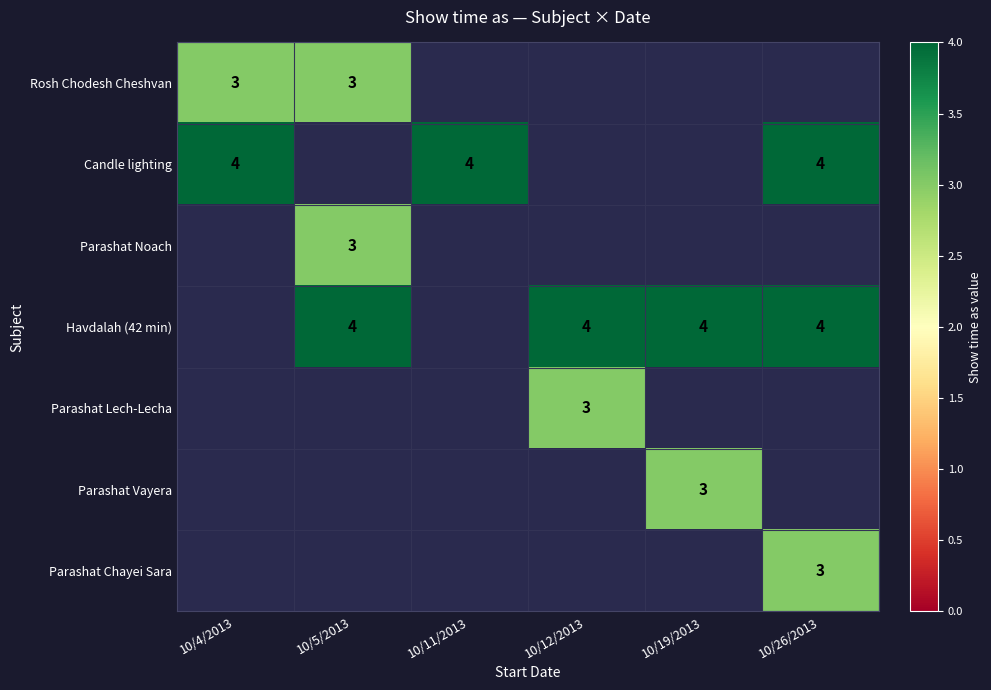

Is it true that Rosh Chodesh Cheshvan equals 2 at 10/4/2013?

False